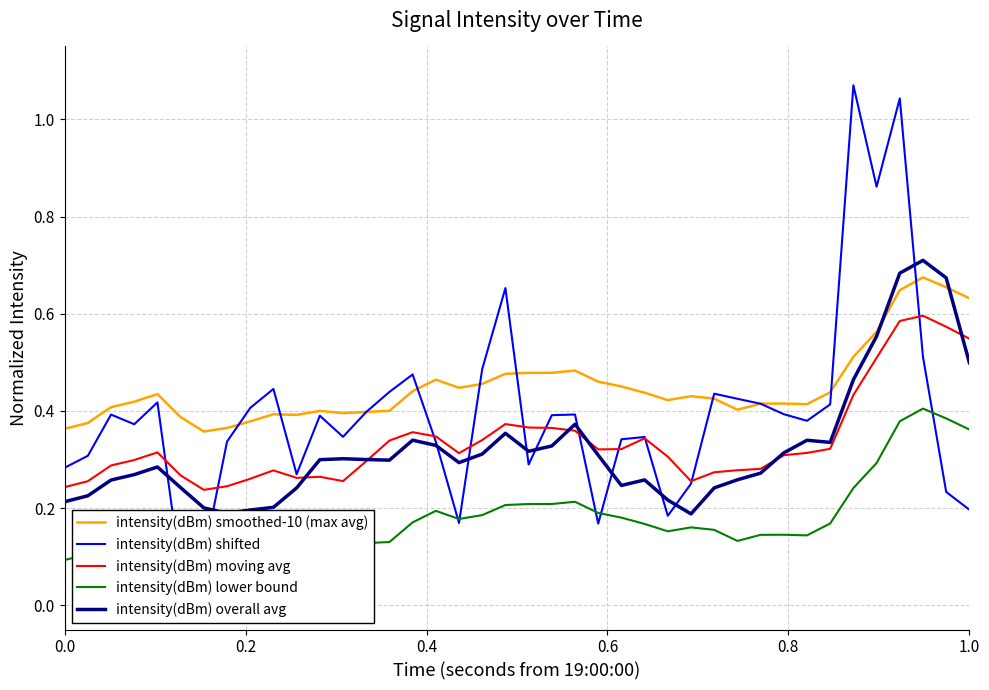

True or false: intensity(dBm) moving avg has a value of 0.5 at 29.

False